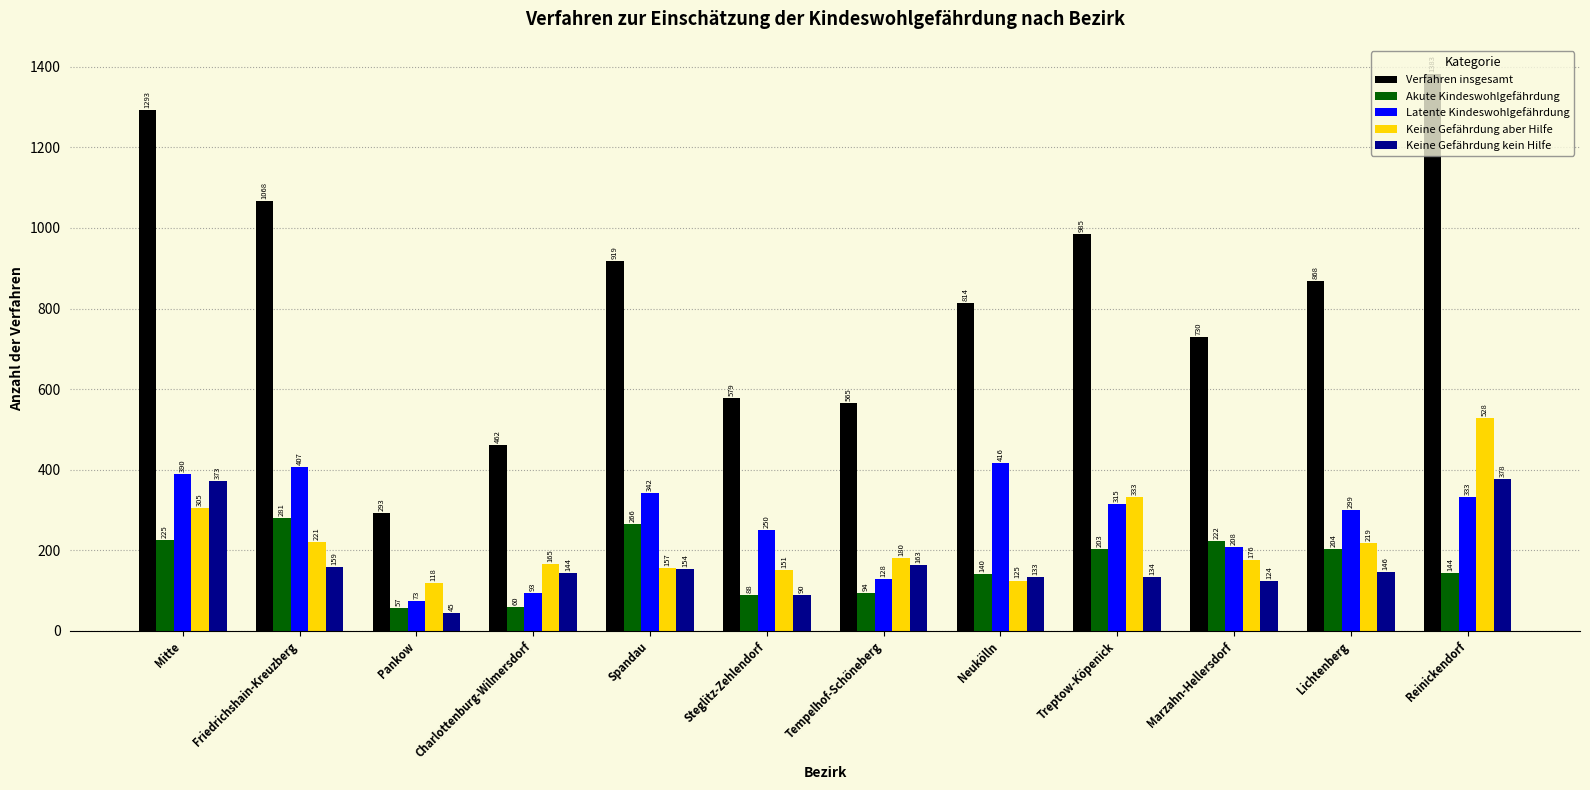

Where is Latente Kindeswohlgefährdung nearest to the value 244?

Steglitz-Zehlendorf